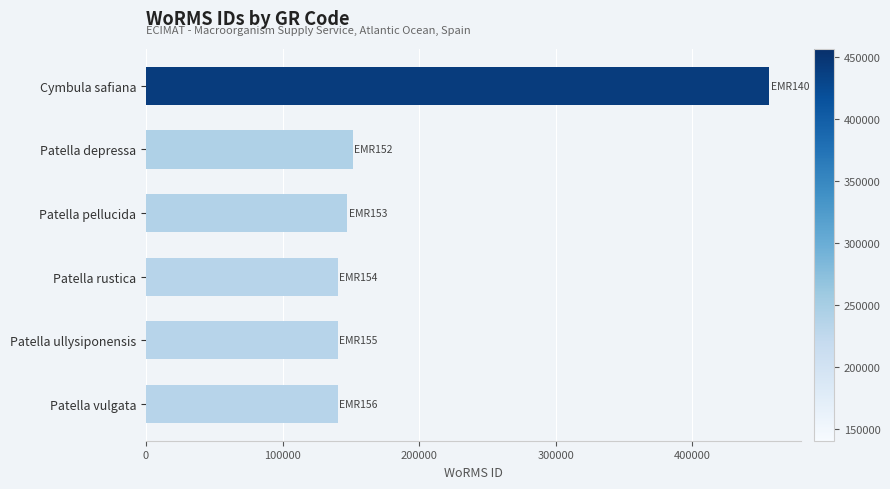

How many values are below 147459?

3